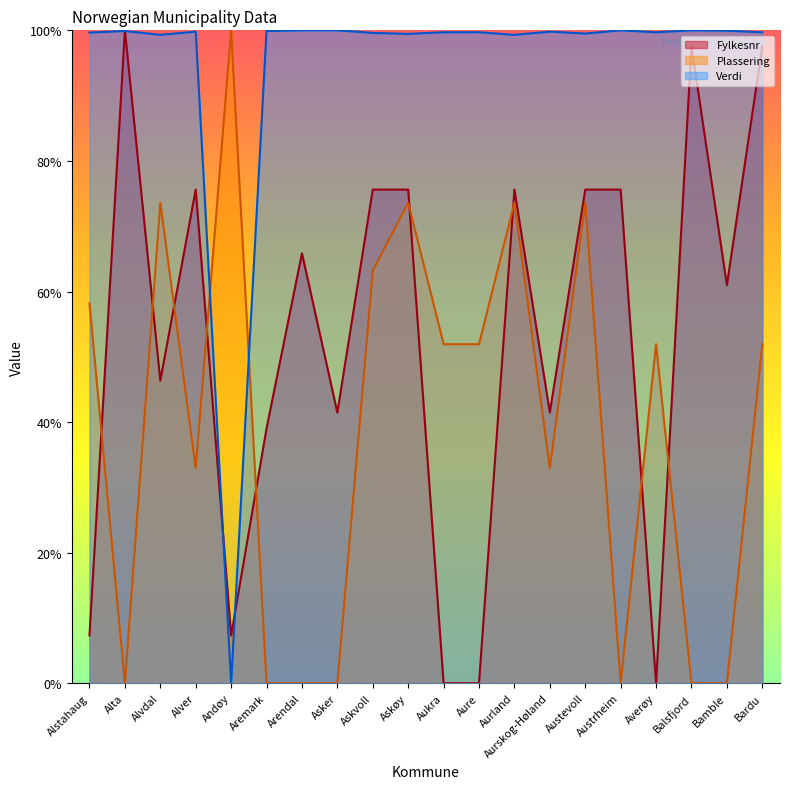

Reading left to right, list all the values displayed in this chart.

Fylkesnr: 7.3	100.0	46.3	75.6	7.3	39.0	65.9	41.5	75.6	75.6	0.0	0.0	75.6	41.5	75.6	75.6	0.0	97.6	61.0	97.6
Plassering: 58.2	0.0	73.6	32.9	100.0	0.0	0.0	0.0	63.2	73.6	51.9	51.9	73.6	32.9	73.6	0.0	51.9	0.0	0.0	51.9
Verdi: 99.7	99.9	99.3	99.8	0.0	99.9	100.0	100.0	99.6	99.5	99.7	99.7	99.3	99.8	99.5	100.0	99.7	100.0	100.0	99.7